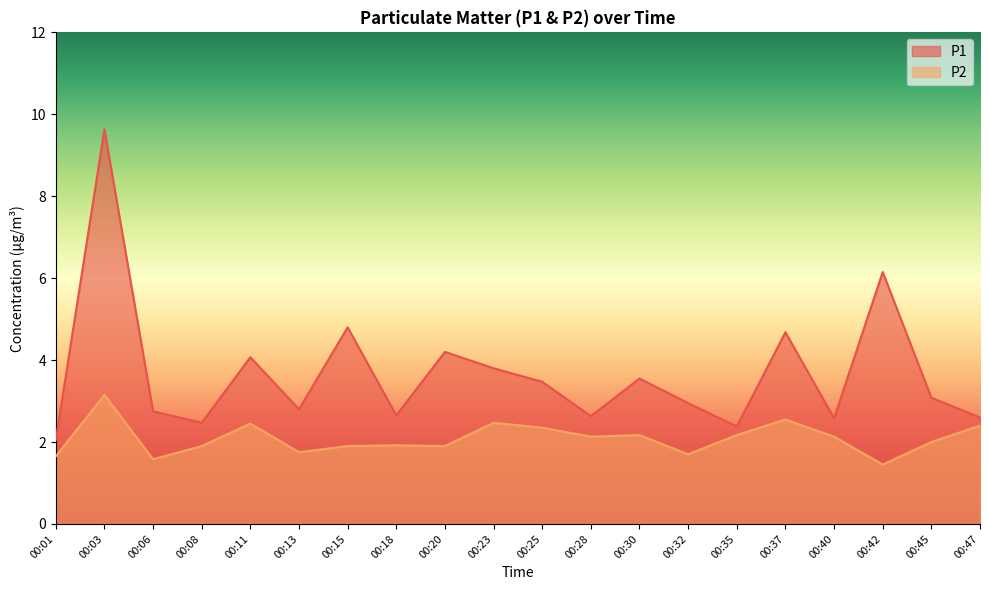

How many data points in P1 are above 3?

10